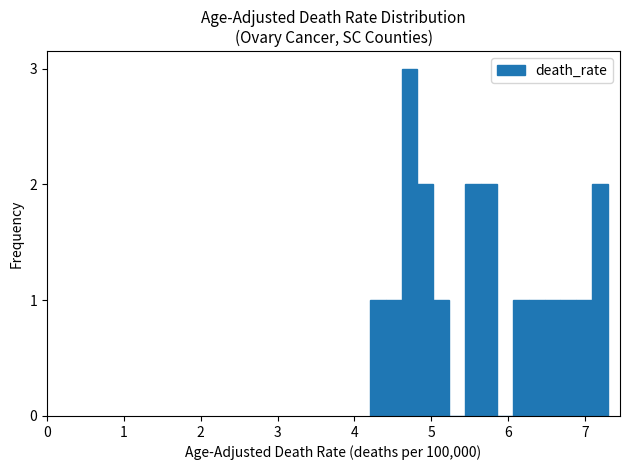

Around what value on the x-axis is the tallest bar? Give the approximate position of its centre, as read against the axis.

4.7